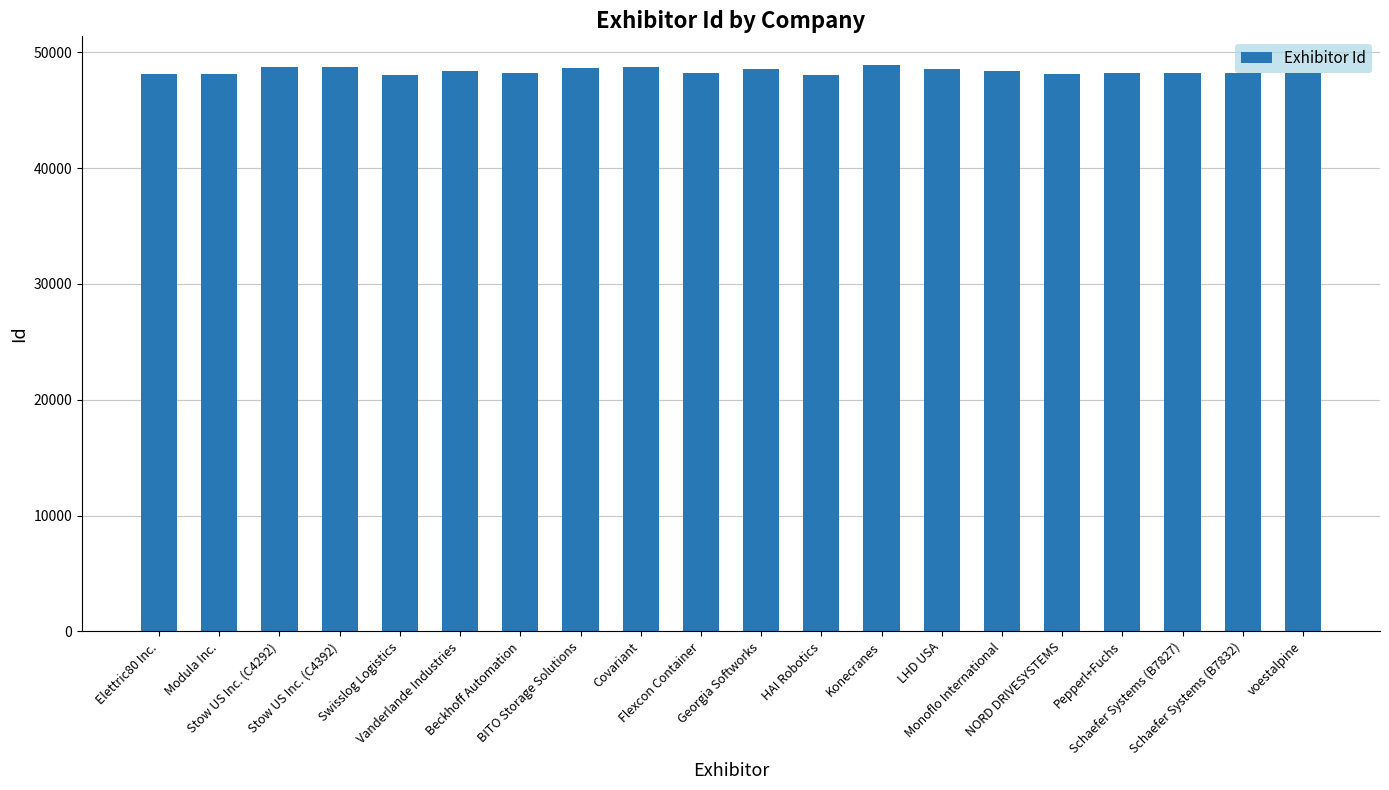

What is the greatest value displayed?

48934